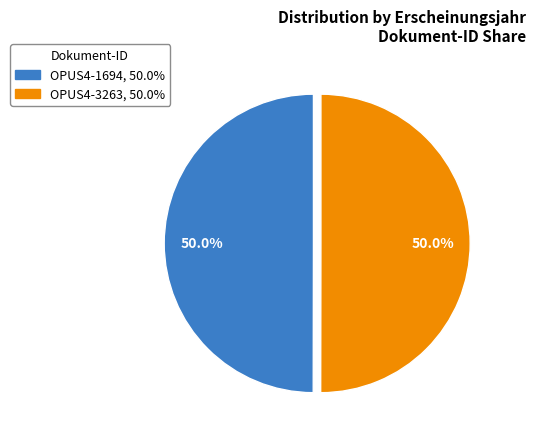

The OPUS4-1694 slice represents 39% of the pie. True or false?

False